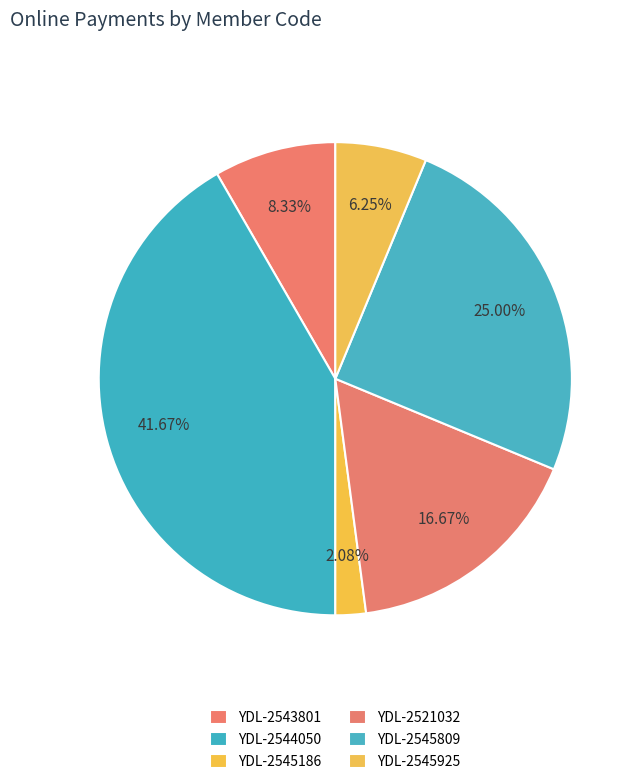

What percentage is the YDL-2545186 slice, to the nearest percent?

2%